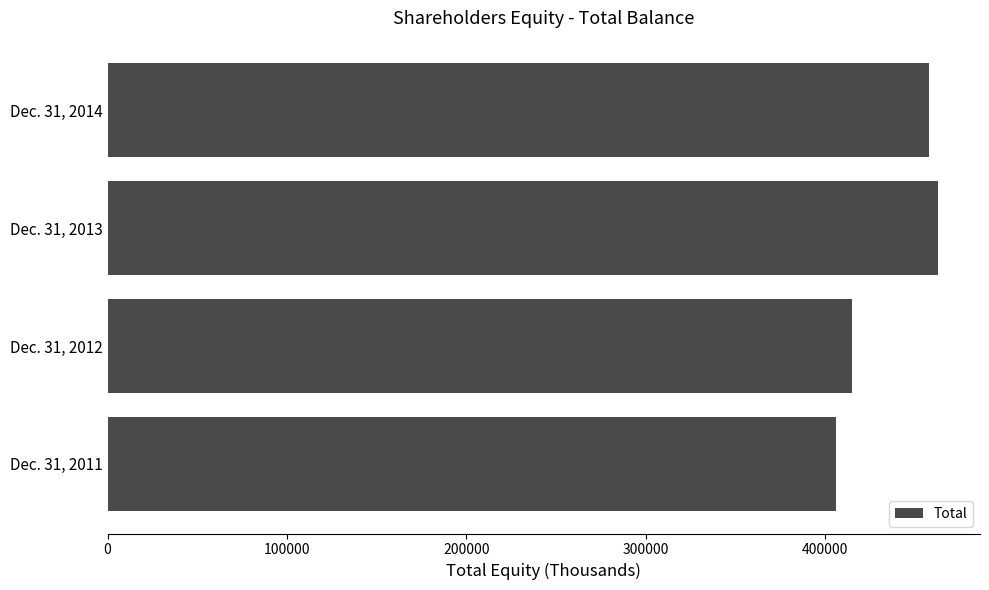

Reading top to bottom, what are all the values shown in this chart?

458133	463321	414995	405982